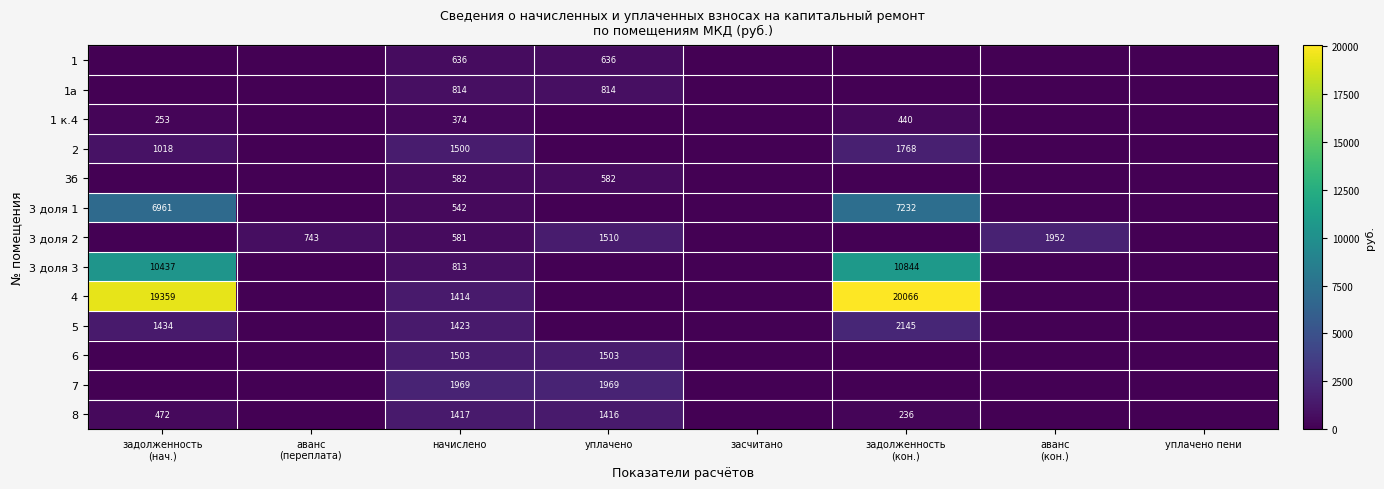

The value of 1 at аванс (переплата) is 0.0. True or false?

True